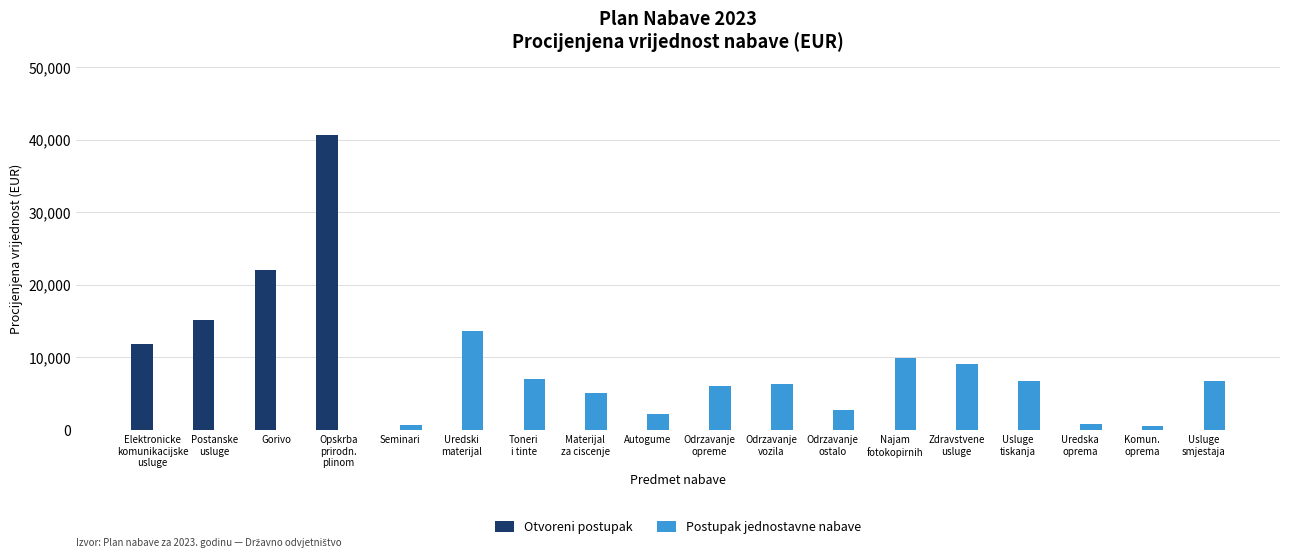

What is the maximum value for Otvoreni postupak?

40718.6